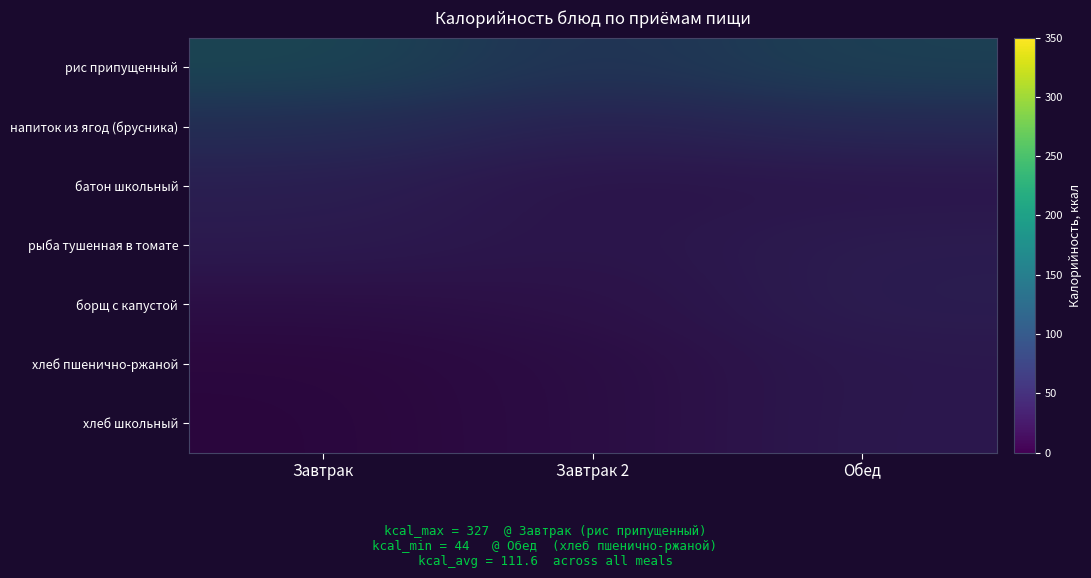

How many data points does each series have?

3